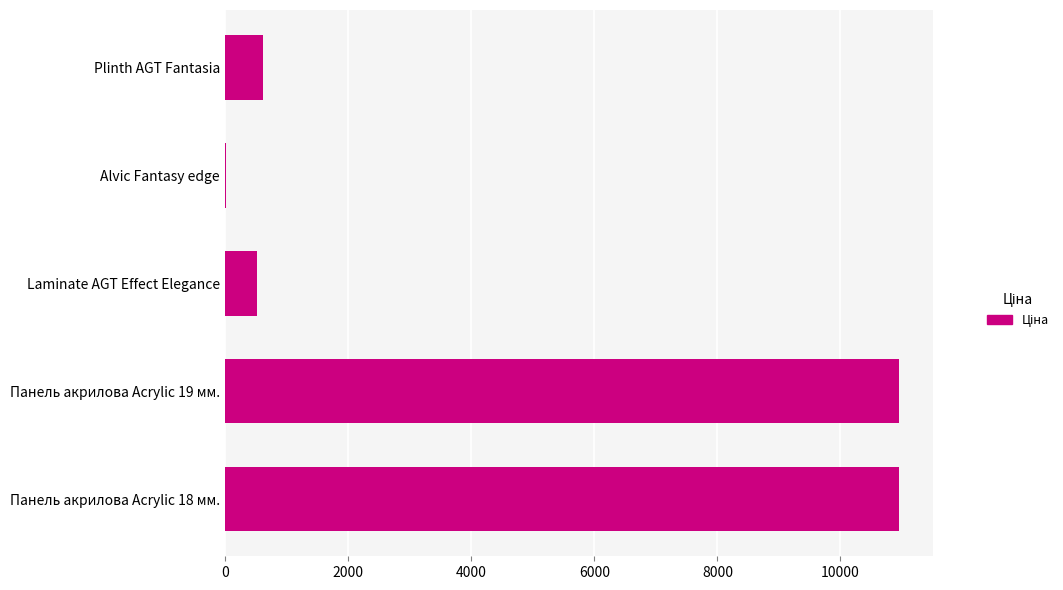

What is the change in value from Панель акрилова Acrylic 19 мм. to Plinth AGT Fantasia?

-10340.4